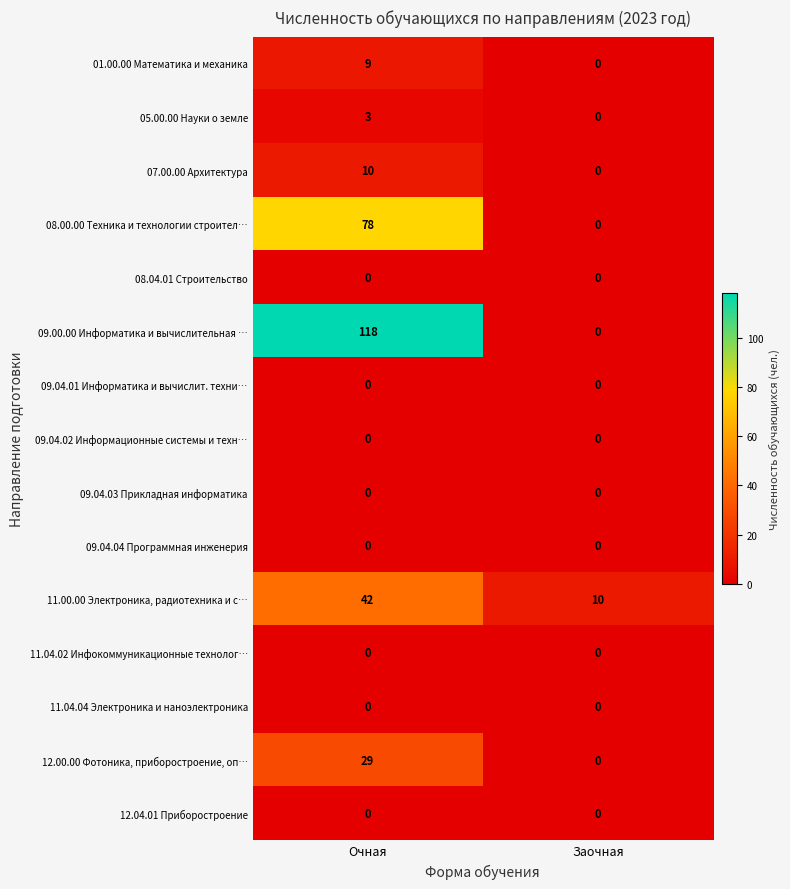

The value of 09.00.00 Информатика и вычислительная … at Очная is 166. True or false?

False